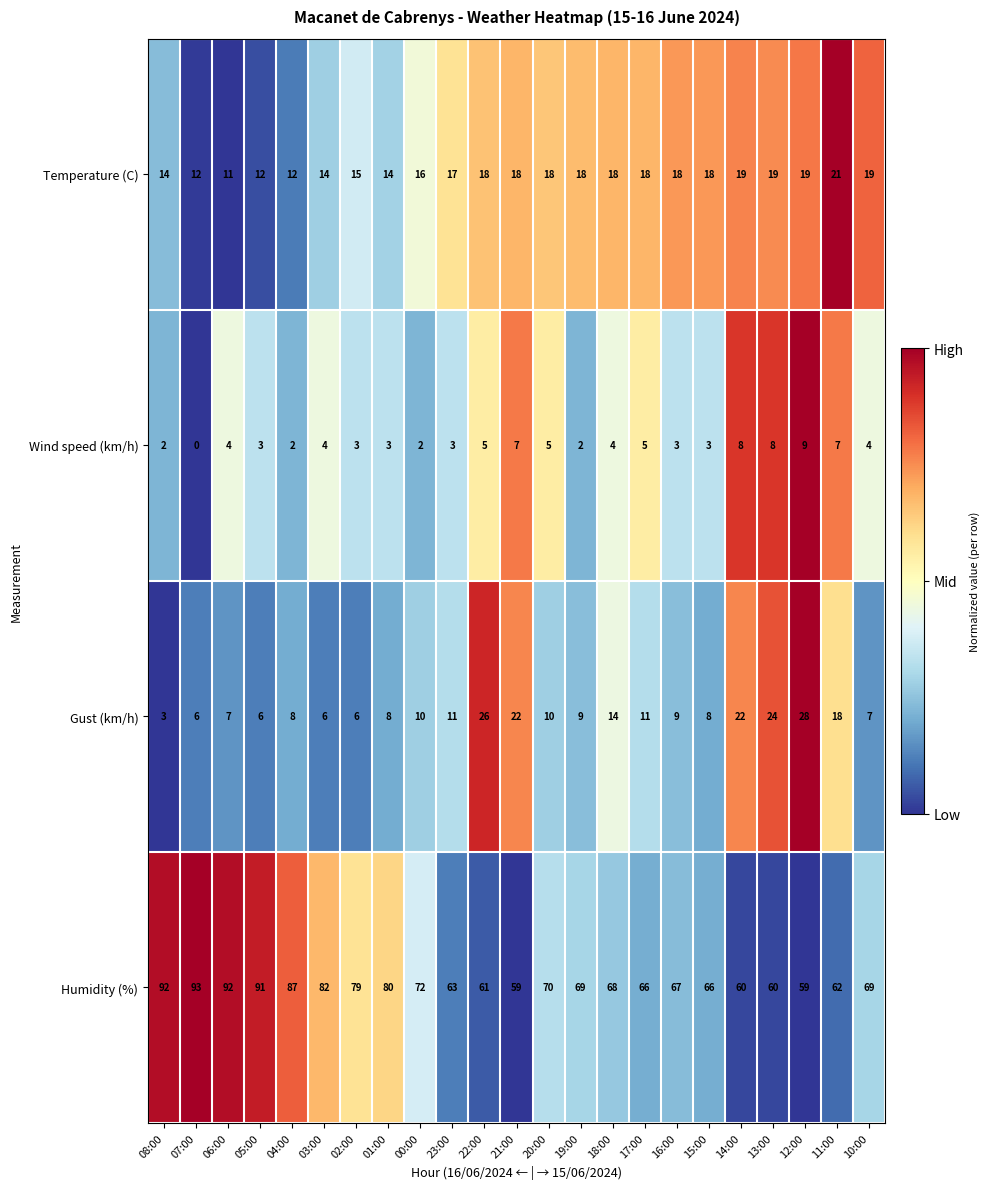

What is the approximate value of Gust (km/h) at 08:00?

3